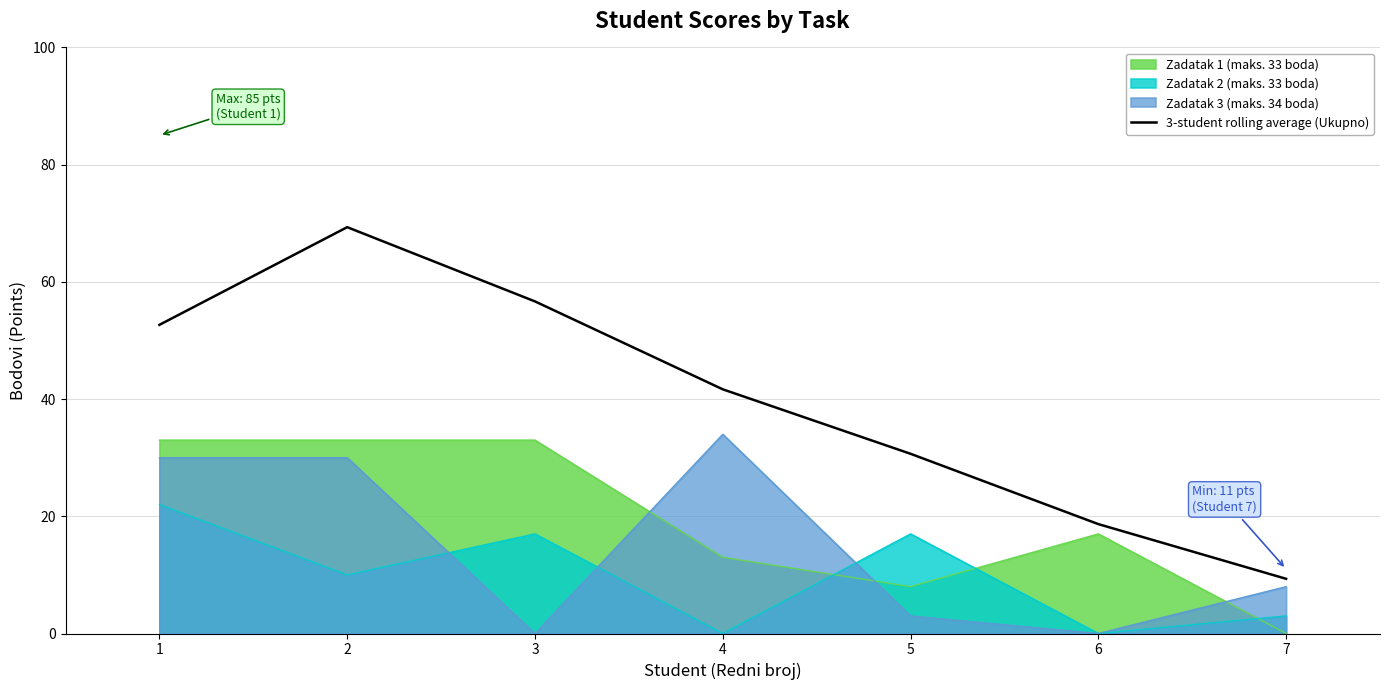

The value at 5 is 30.7. True or false?

True